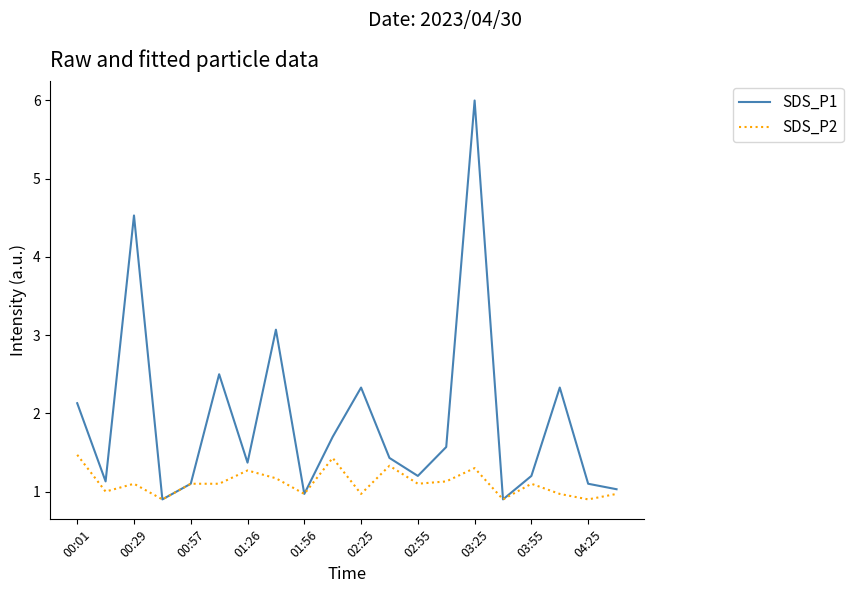

Which series has the largest total across all categories?

SDS_P1